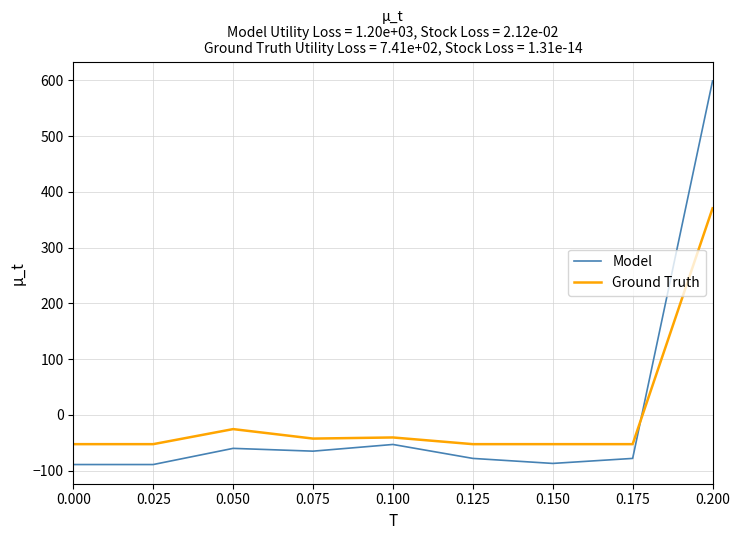

At which label is Model closest to 255?

0.100